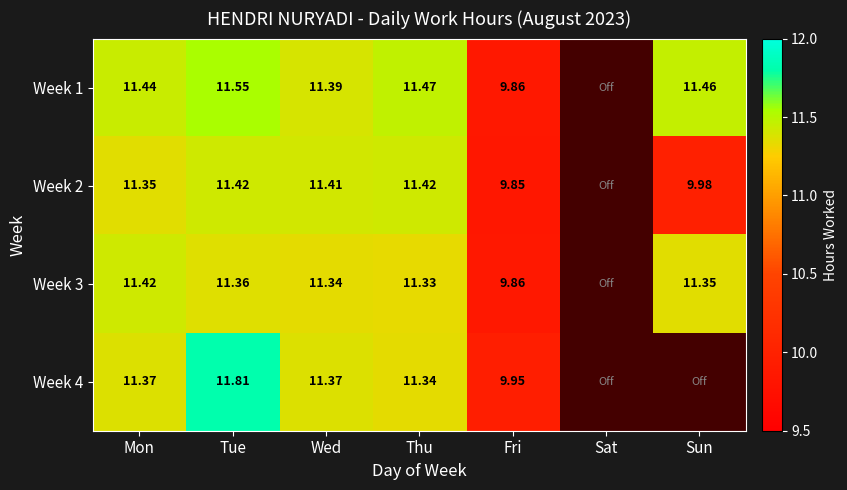

Is the value of Week 1 at Tue greater than the value of Week 3 at Sun?

Yes